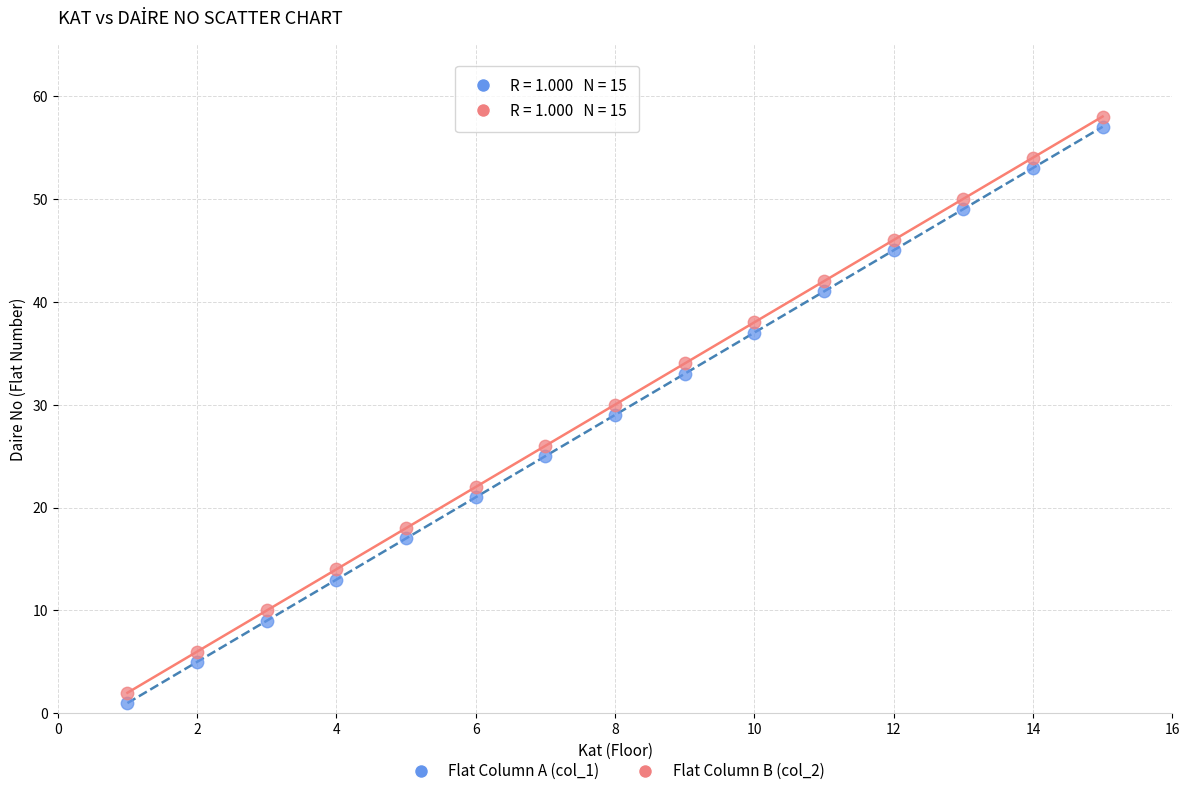

What is the X range (max minus min) for the scatter plot?

14